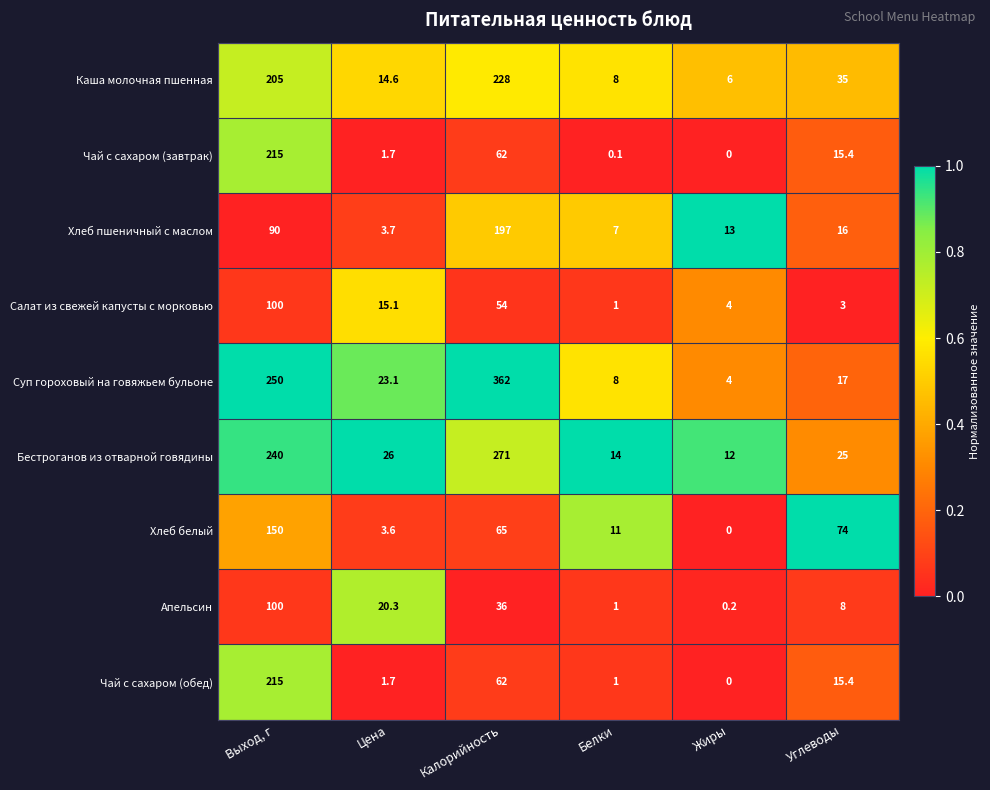

Is it true that Салат из свежей капусты с морковью equals 1.7 at Углеводы?

False